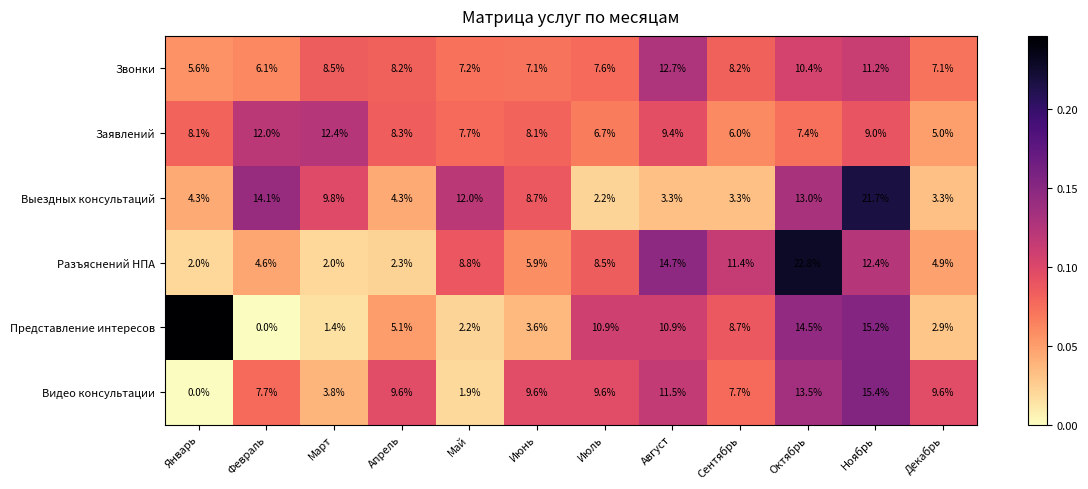

At which label does Видео консультации first exceed 9?

Апрель